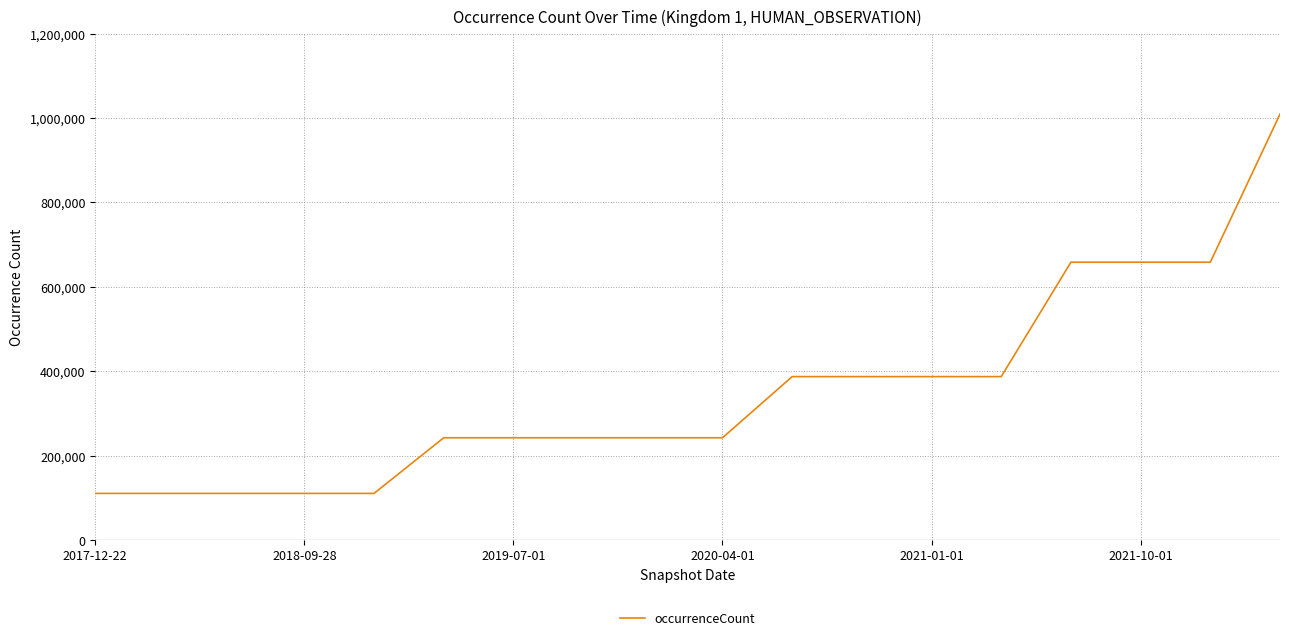

What is the greatest value displayed?

1009212